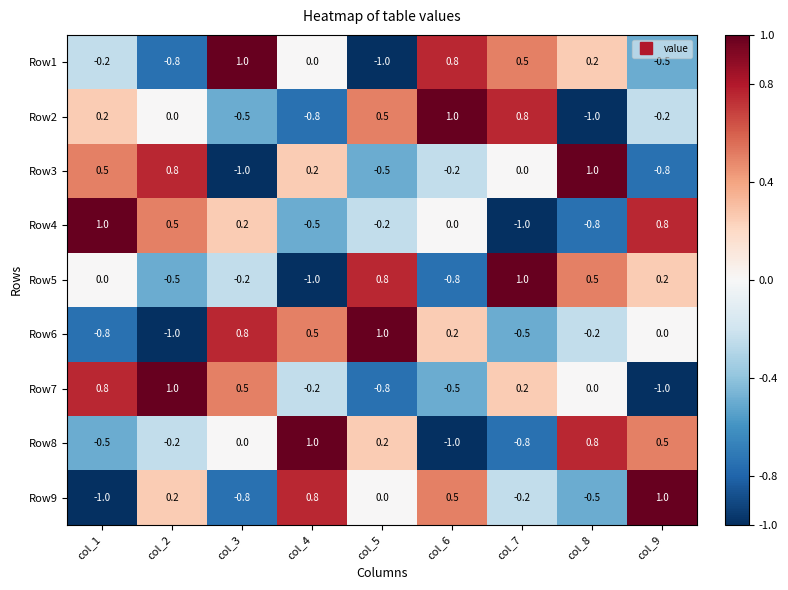

The Row3 series shows -1.0 at col_3. True or false?

True